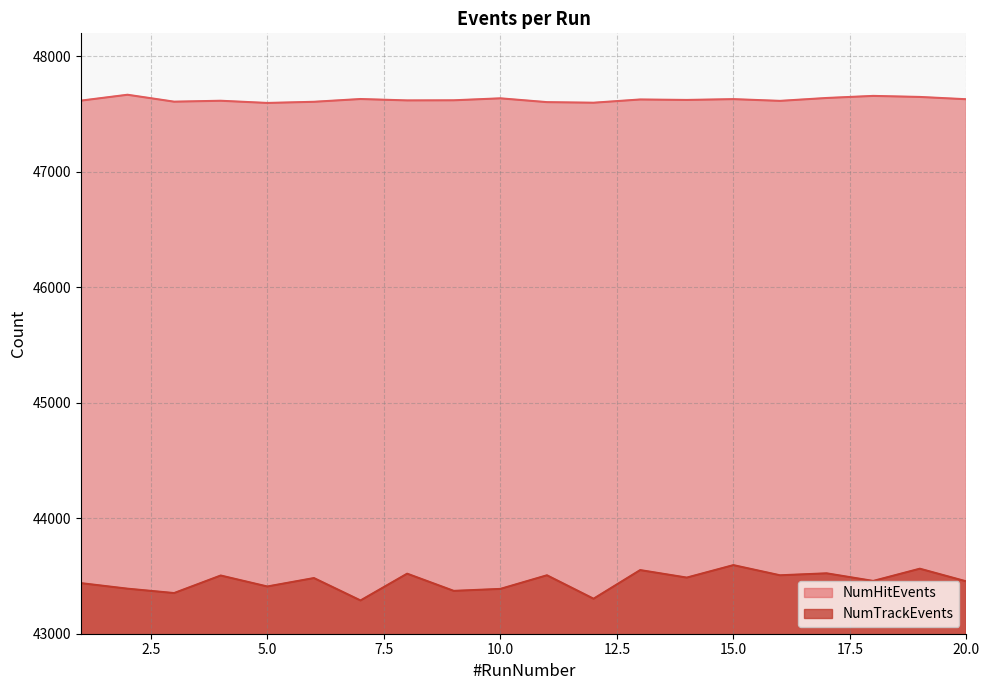

True or false: NumHitEvents has a value of 11063 at 16.

False